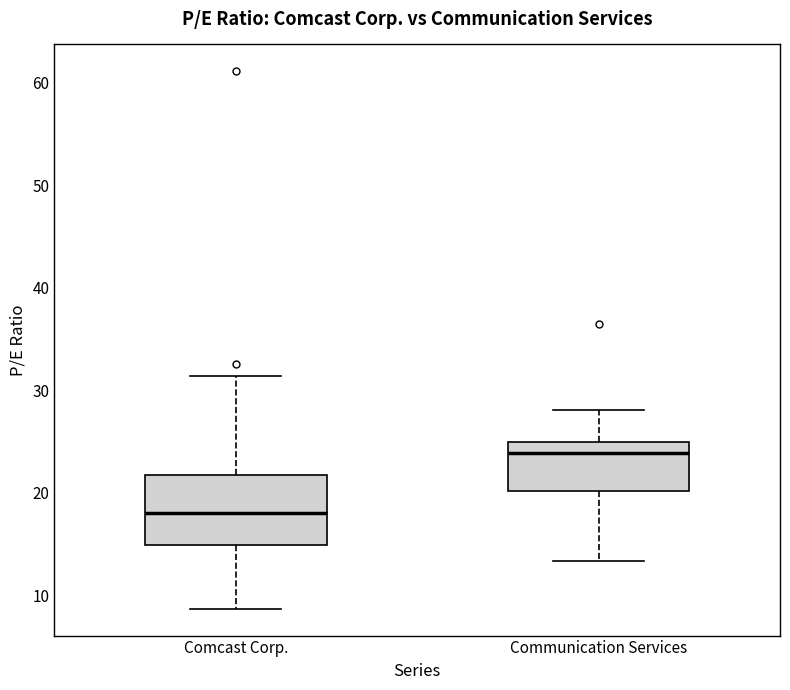

Reading left to right, transcribe this box plot: for each box, give where its median line is, the range the box spans, and where its two whiskers end, as read against the y-axis. The values are not printed on the chart, so give them approximately, as read against the axis.

Comcast Corp.: median 18, box 15 to 22, whiskers 9 to 31
Communication Services: median 24, box 20 to 25, whiskers 13 to 28